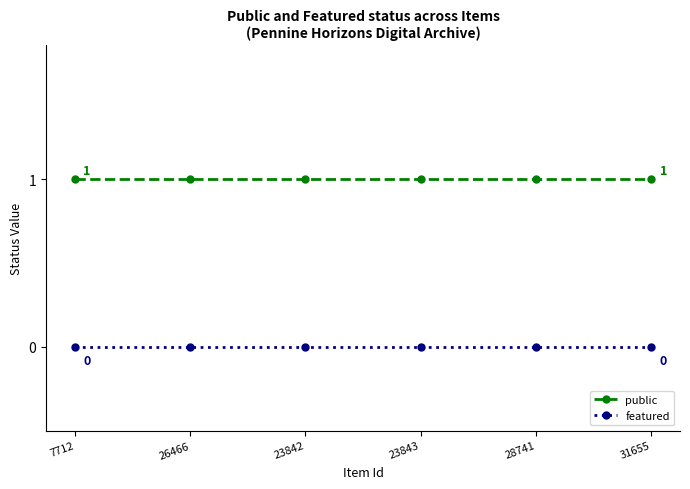

What is the label of the 2nd point from the left?

26466